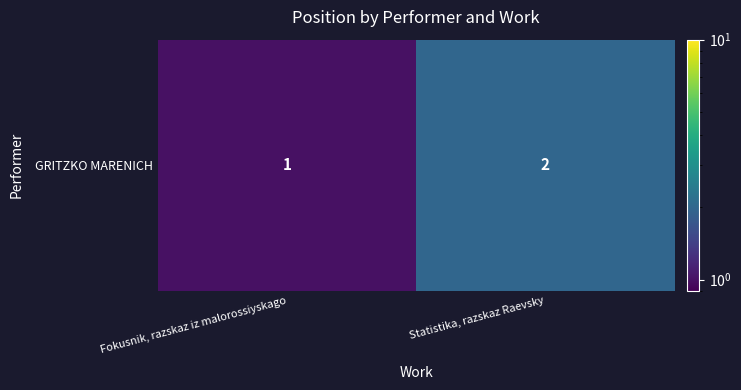

True or false: the data shows 1 at Fokusnik, razskaz iz malorossiyskago.

True